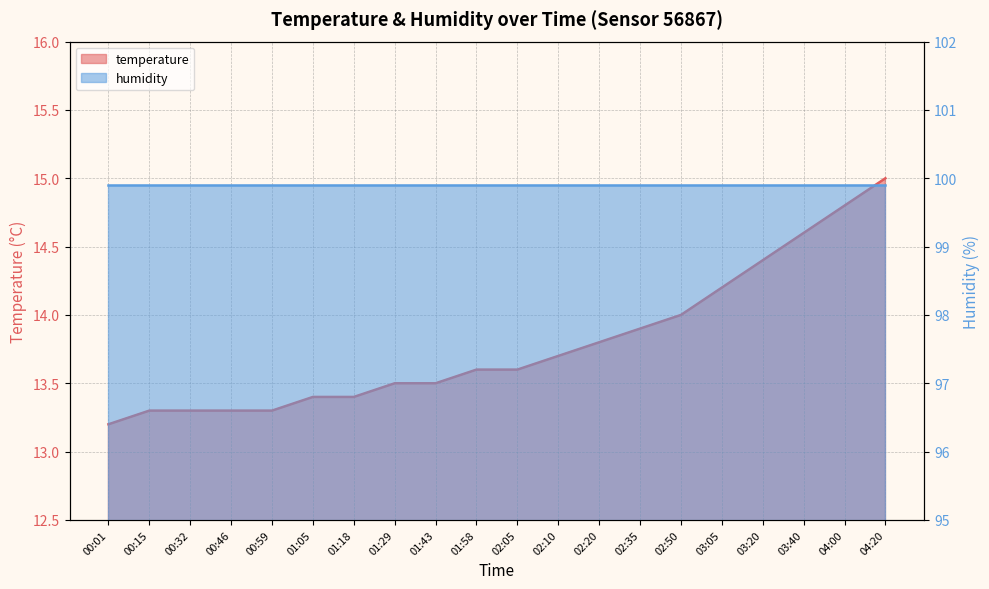

Does the chart have visible grid lines?

Yes